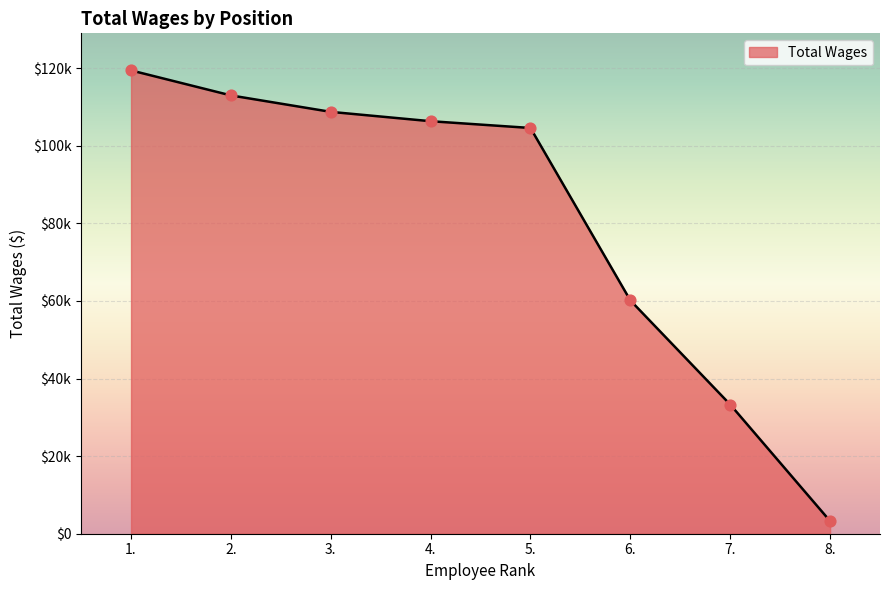

Between 3. and 4., which is larger?

3.